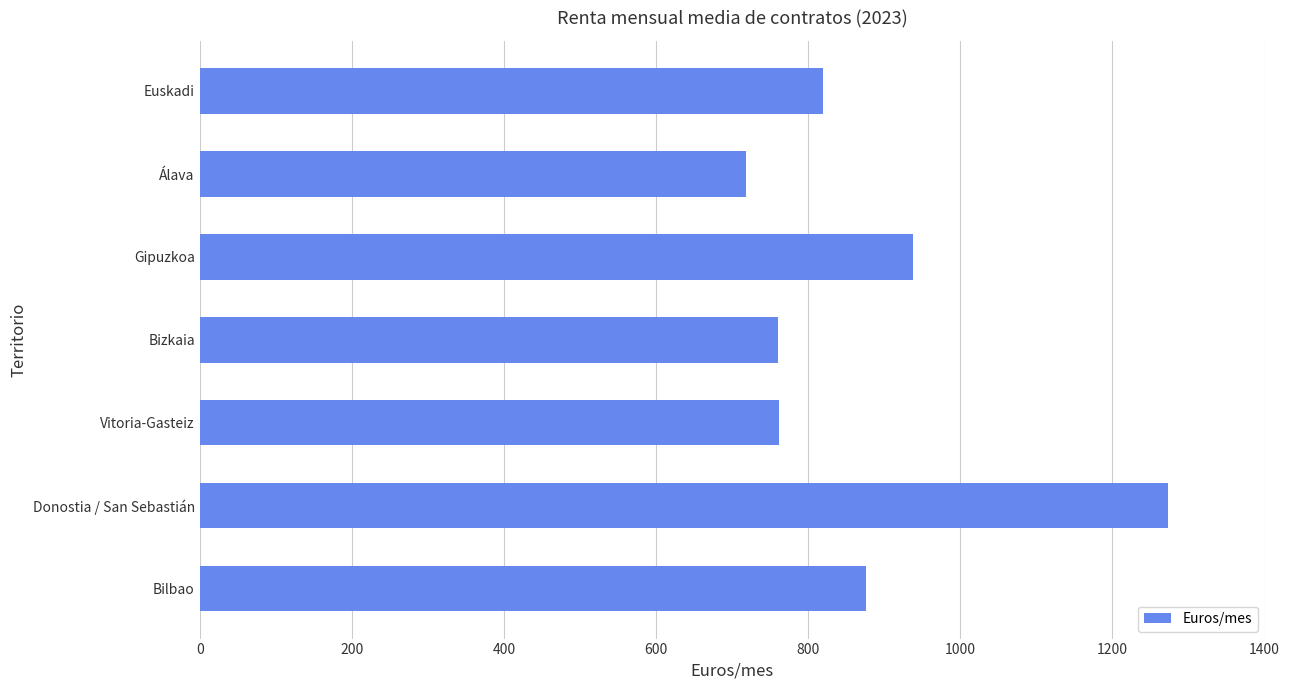

How many categories are shown in the chart?

7